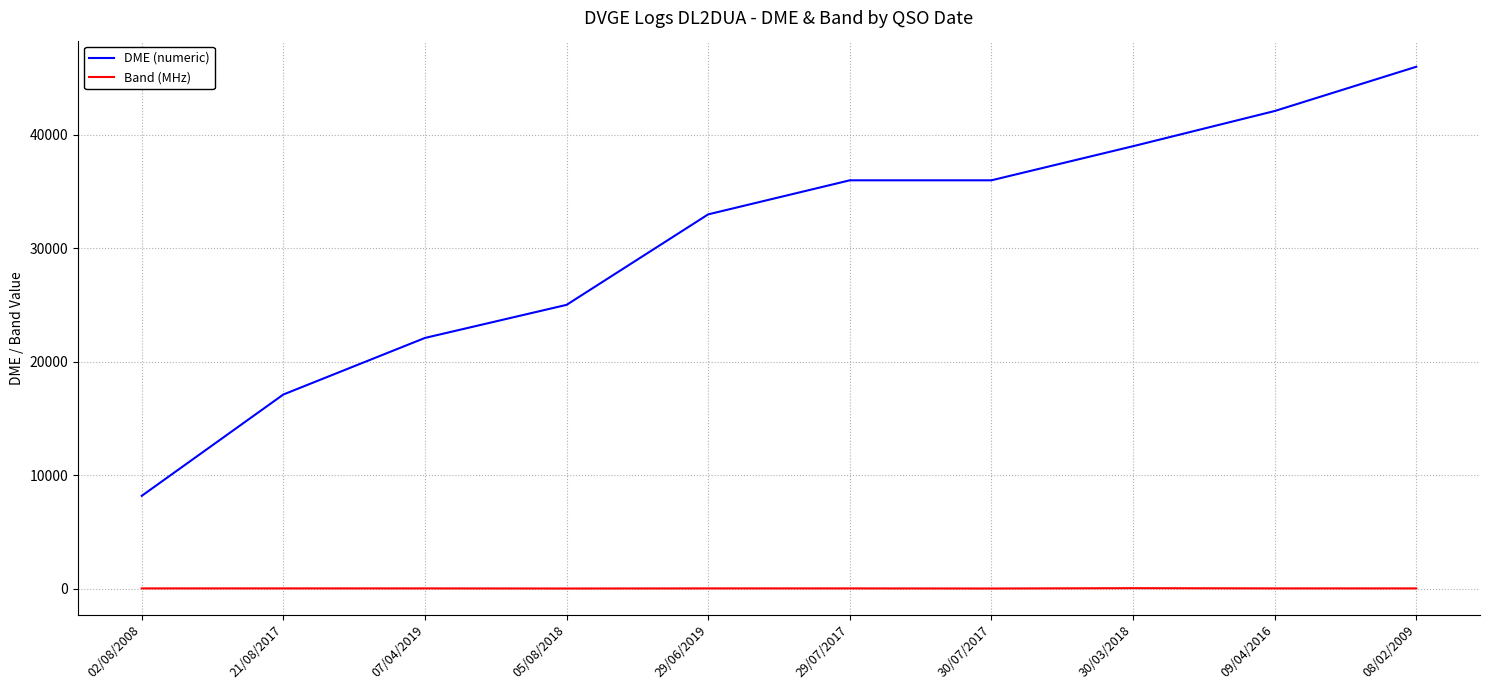

What is the highest value of the DME (numeric) series?

46017